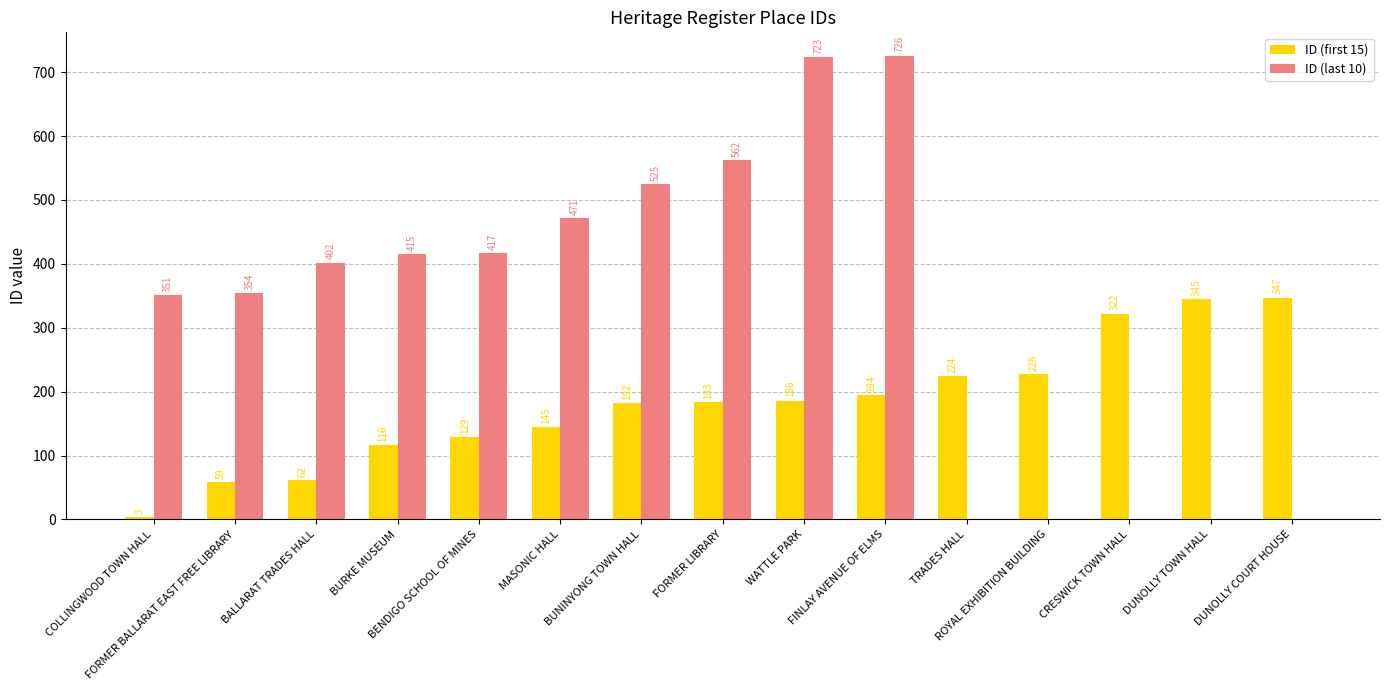

Reading left to right, what are all the values shown in this chart?

ID (first 15): 3	59	62	116	129	145	182	183	186	194	224	228	322	345	347
ID (last 10): 351	354	402	415	417	471	525	562	723	726	0	0	0	0	0